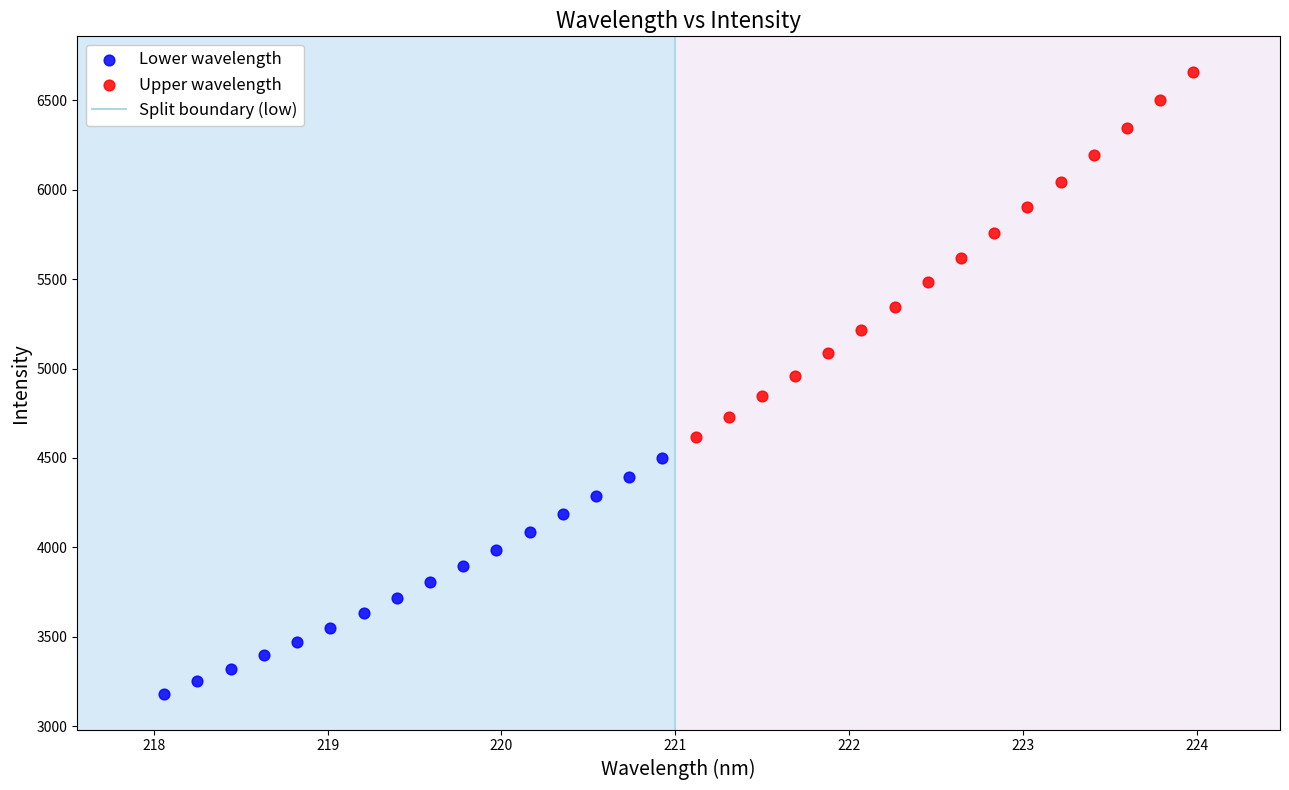

Which series has the largest Y range (max minus min)?

Upper wavelength